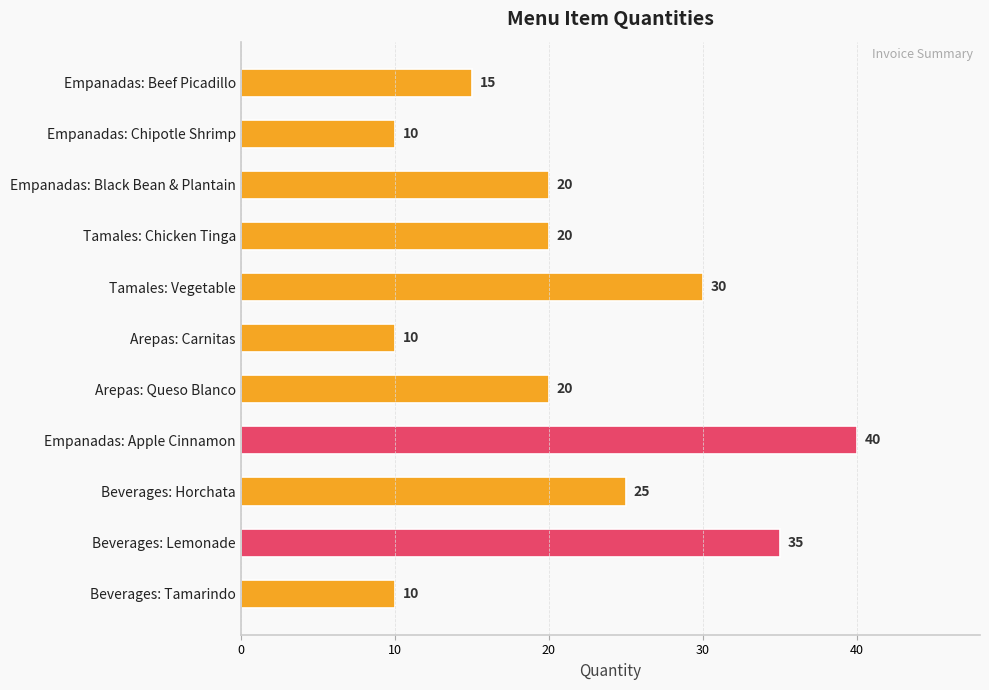

What is the difference between the maximum and second lowest values?

30